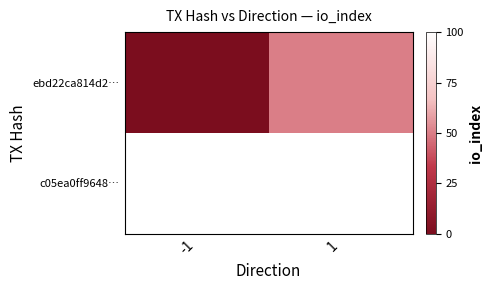

Reading left to right, list all the values displayed in this chart.

ebd22ca814d2…: -1=0	1=50
c05ea0ff9648…: -1=100	1=100